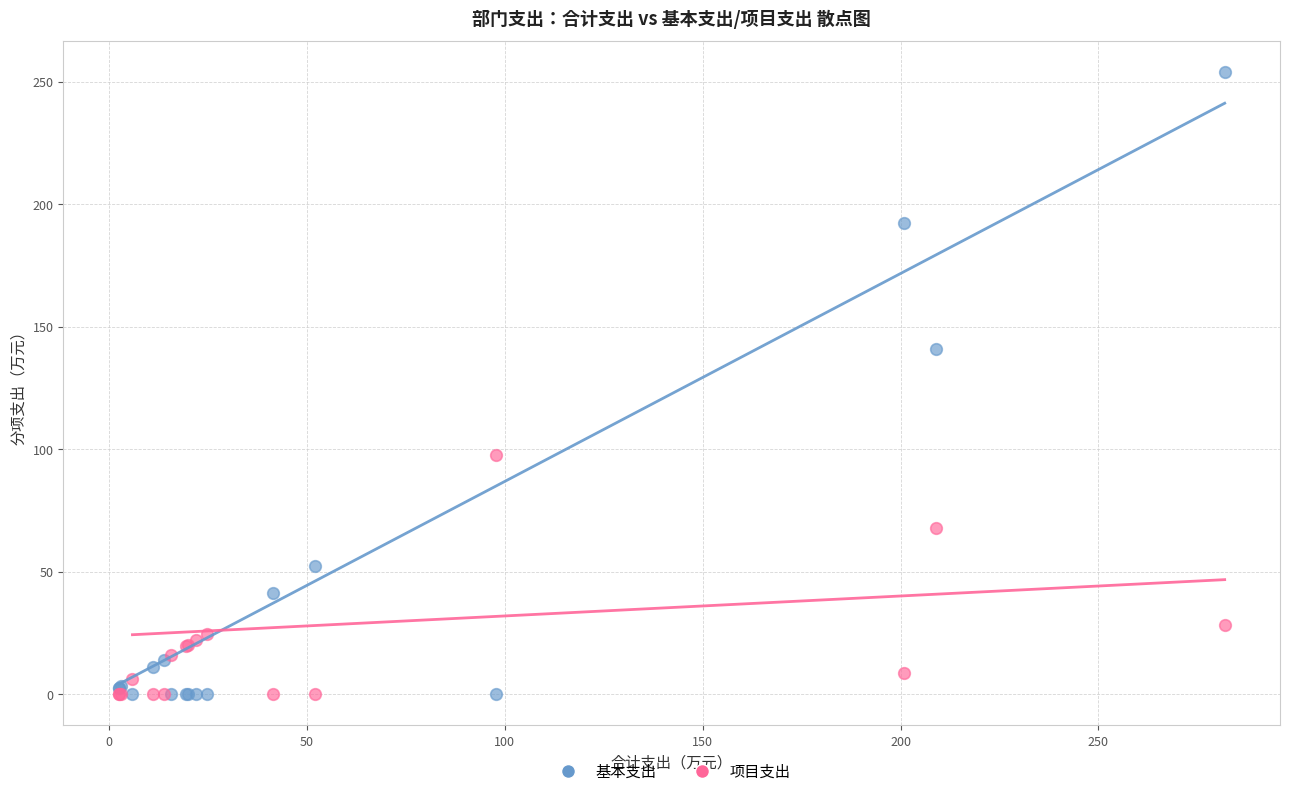

Which series has the largest Y range (max minus min)?

基本支出